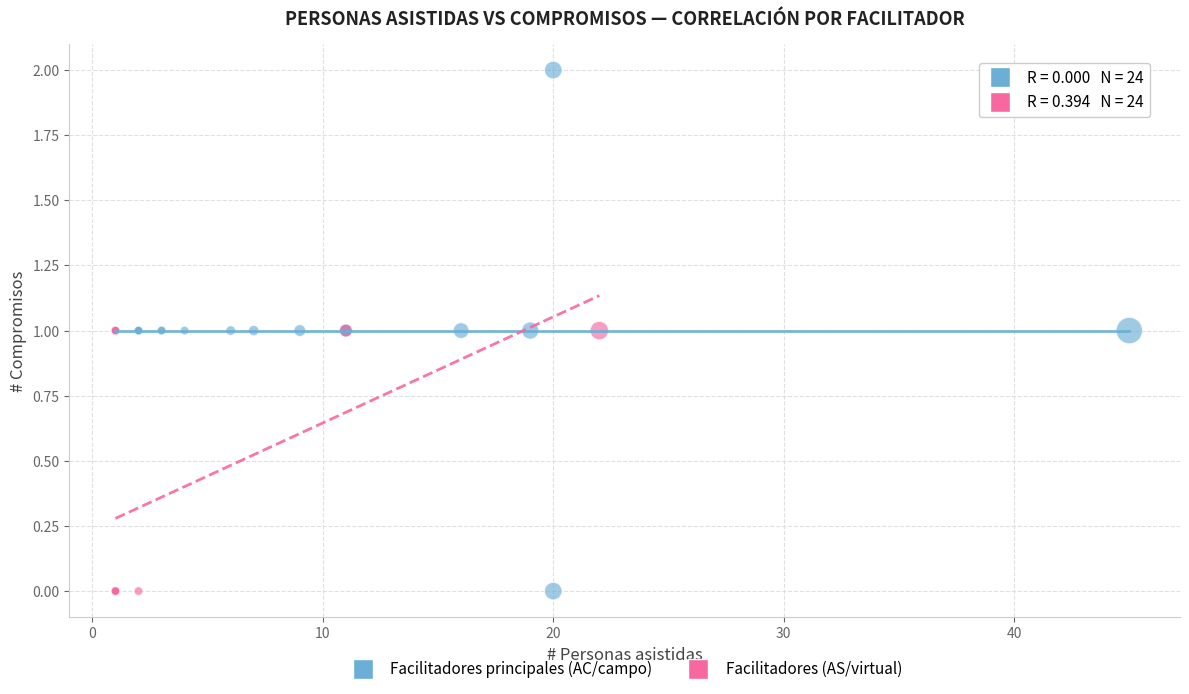

Which series reaches the maximum Y coordinate?

Facilitadores principales (AC/campo)